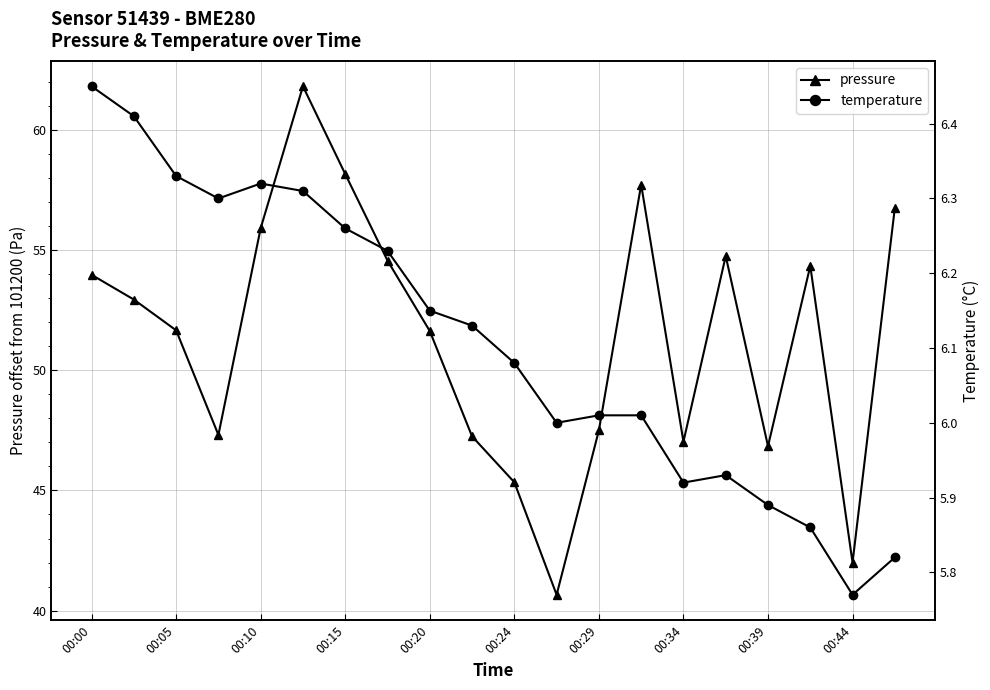

Does the chart have visible grid lines?

Yes